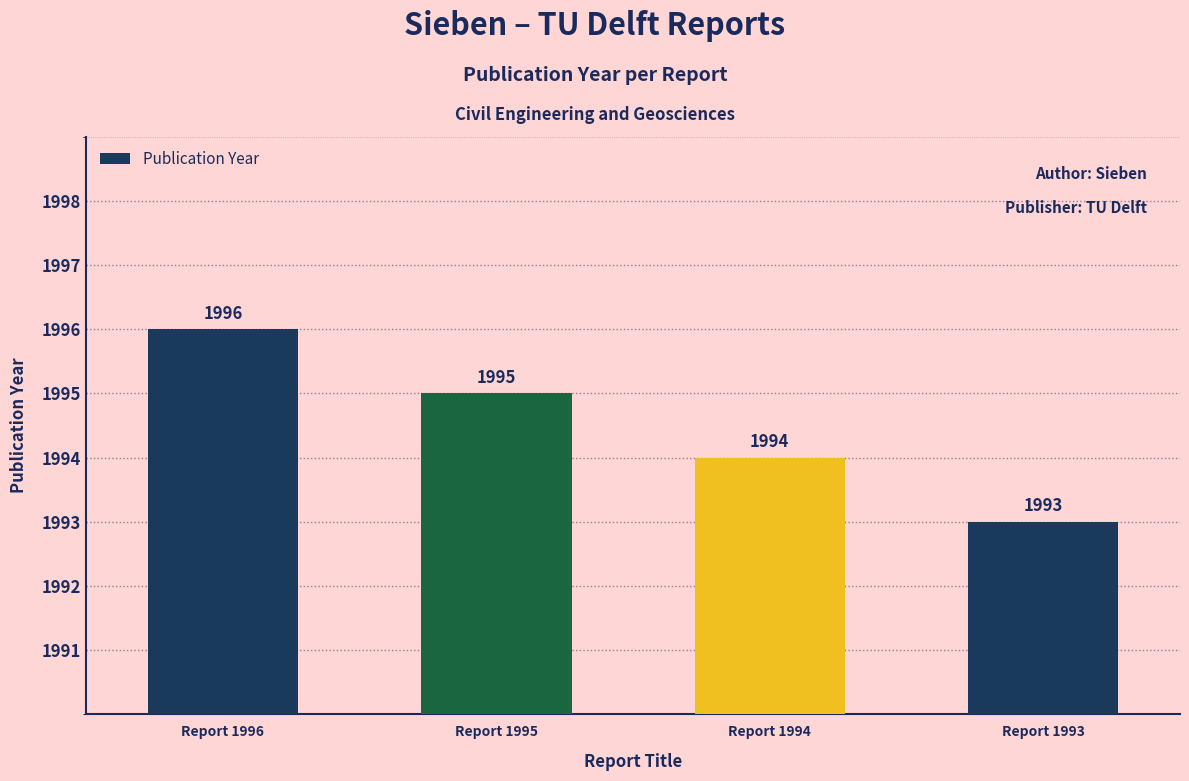

Reading left to right, transcribe all the data shown in this chart.

Report 1996=1996	Report 1995=1995	Report 1994=1994	Report 1993=1993